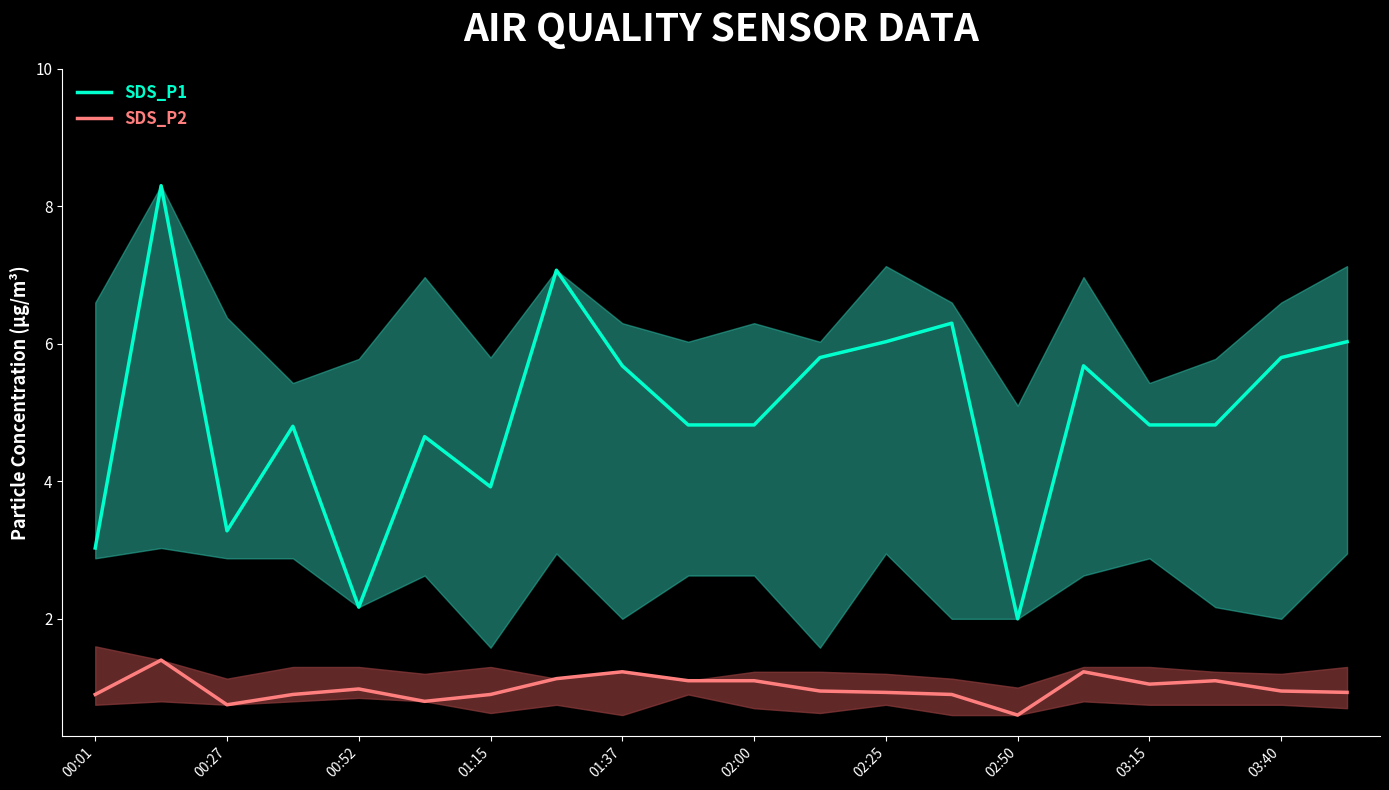

How many lines are shown in the chart?

2